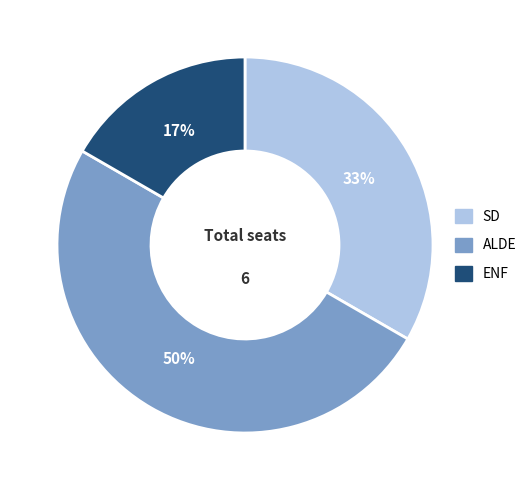

What percentage is the SD slice, to the nearest percent?

33%